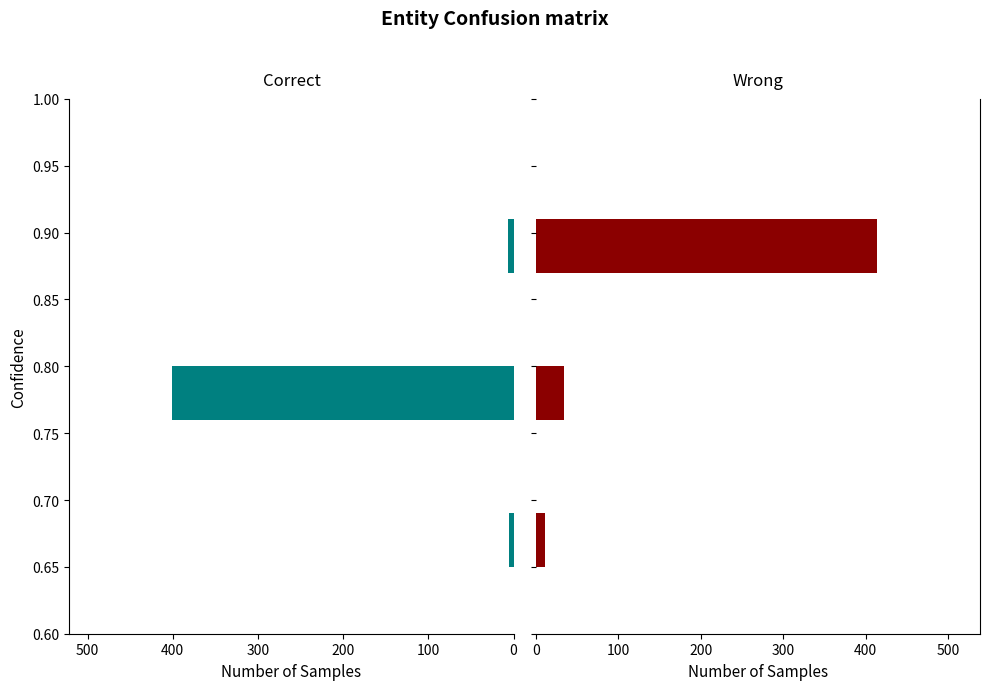

What is the value of the metric.views bar at the 3rd from the left?

414